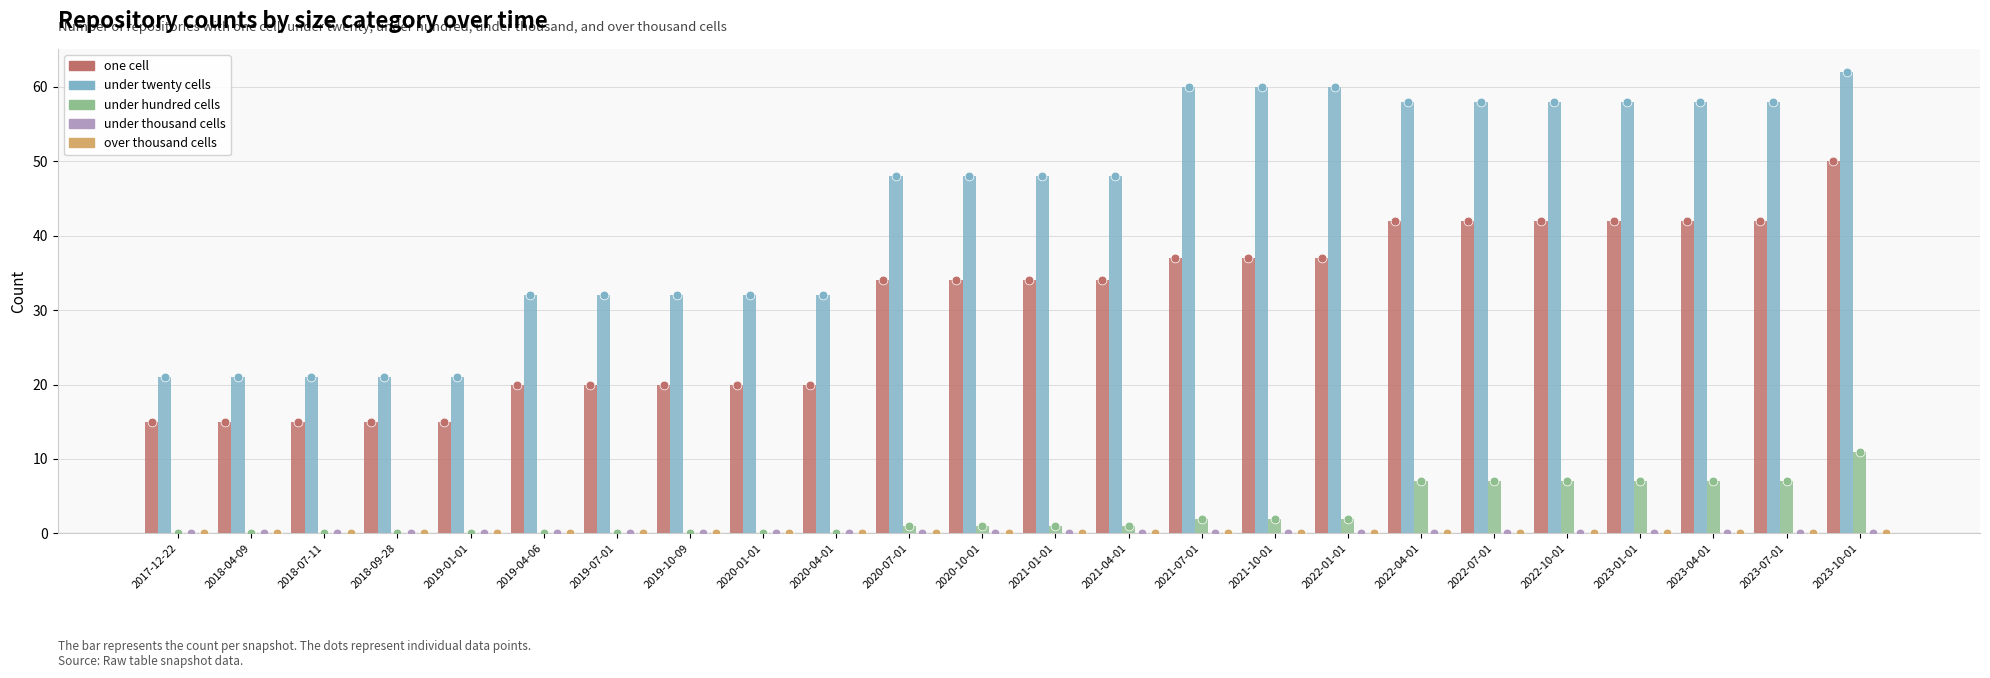

What are all the series names shown in the legend?

one cell, under twenty cells, under hundred cells, under thousand cells, over thousand cells